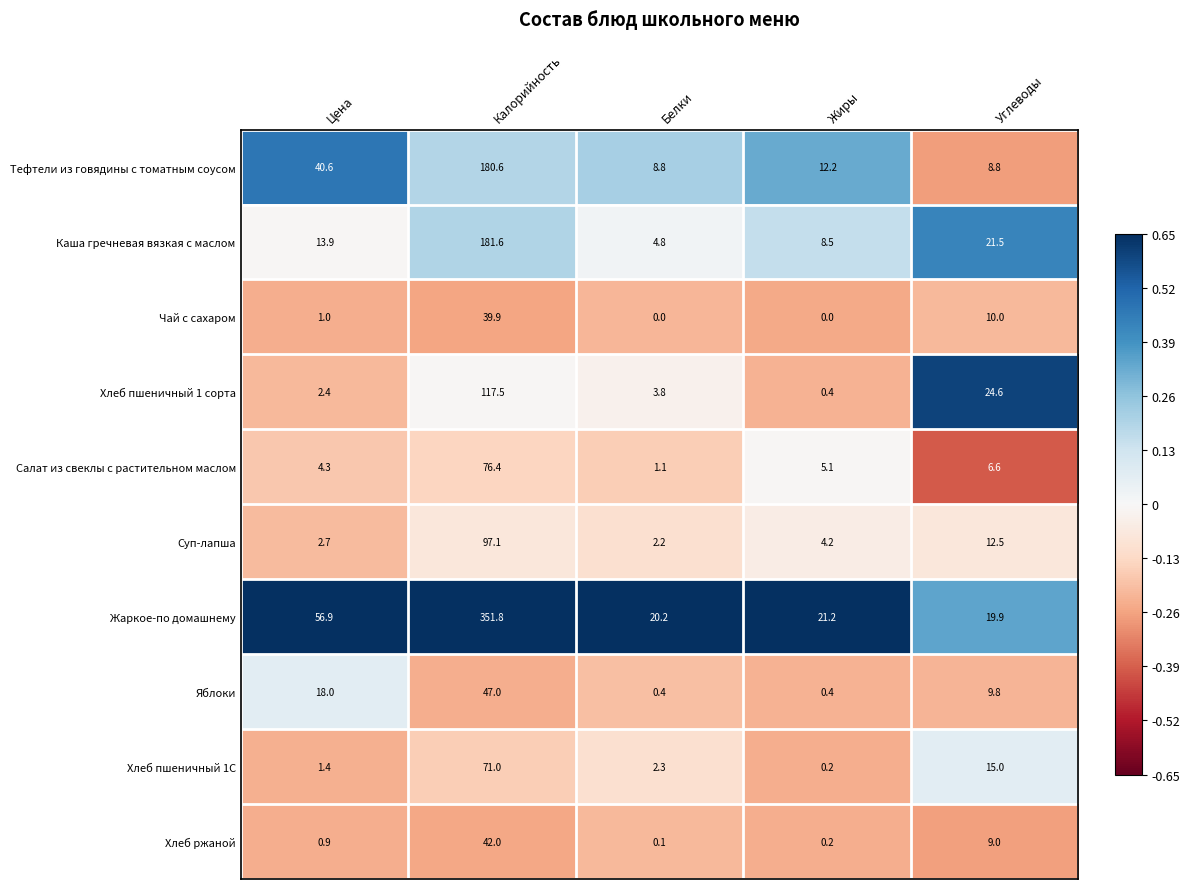

What is the difference between the second highest and second lowest values in the Чай с сахаром series?

10.0